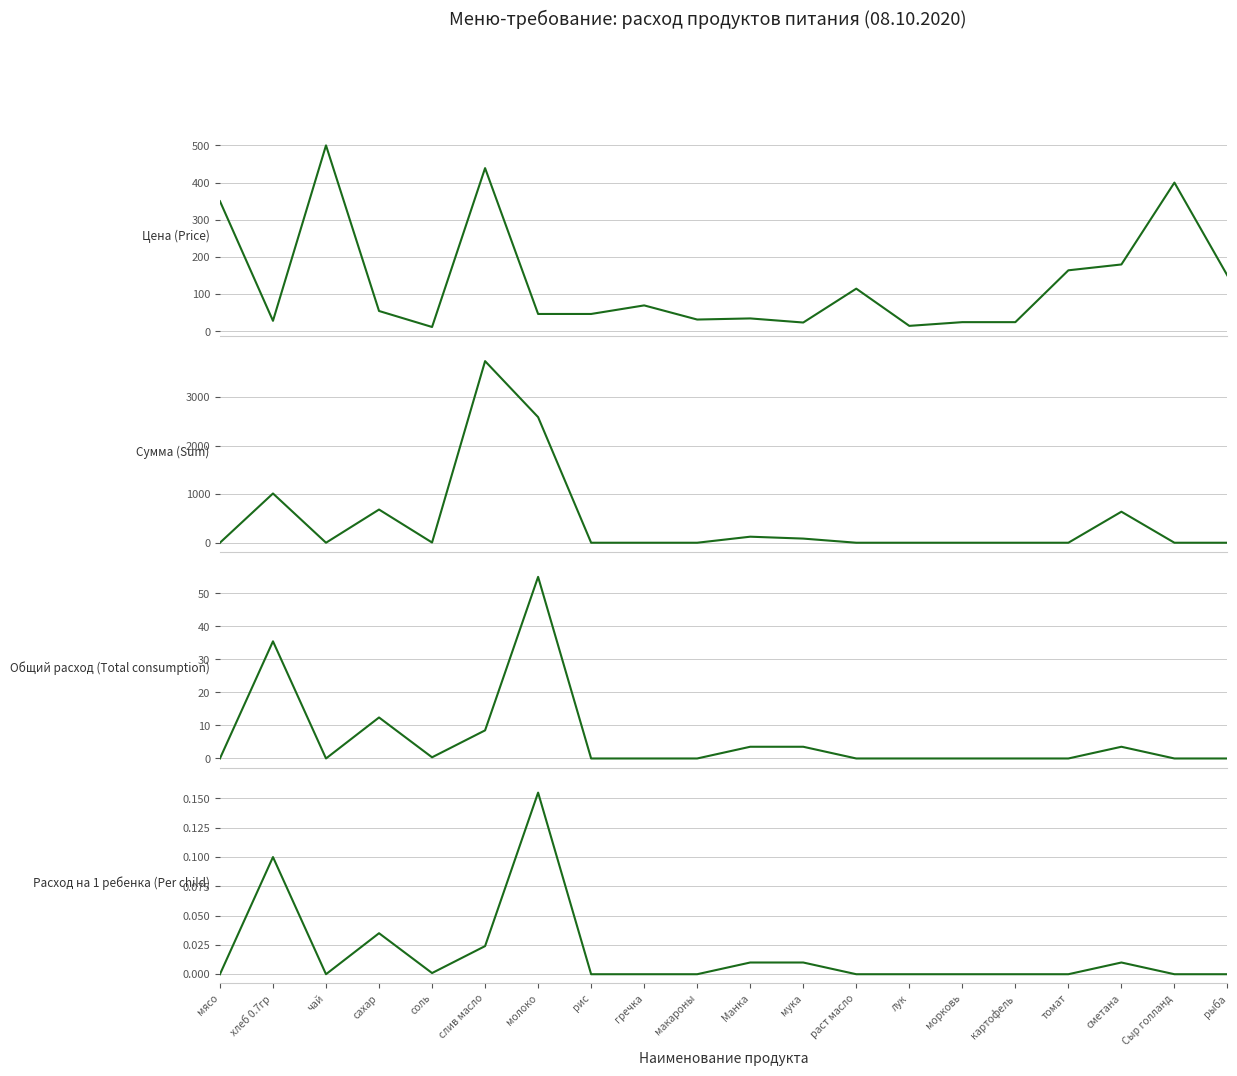

What is the difference between the maximum and minimum values in the Сумма (Sum) series?

3739.3